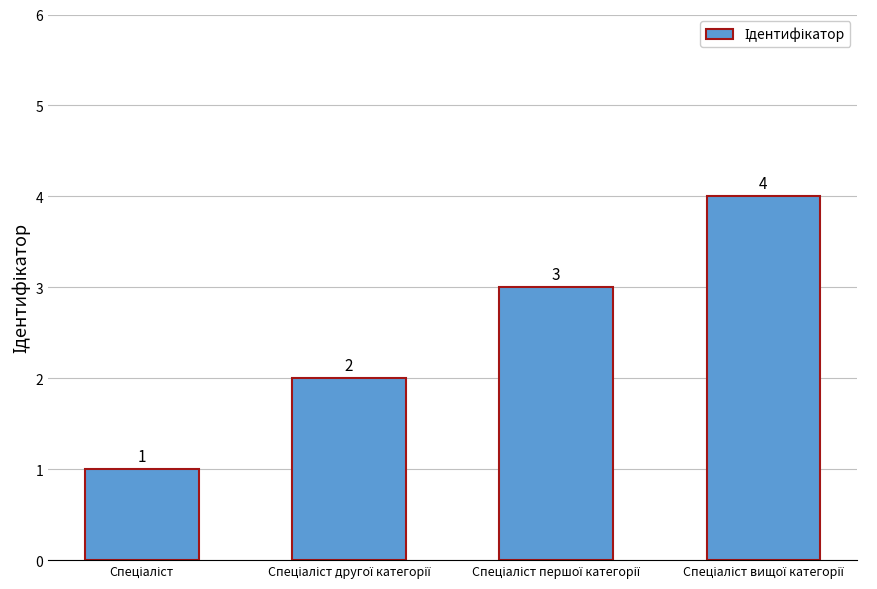

What is the value of the 3rd bar from the left?

3